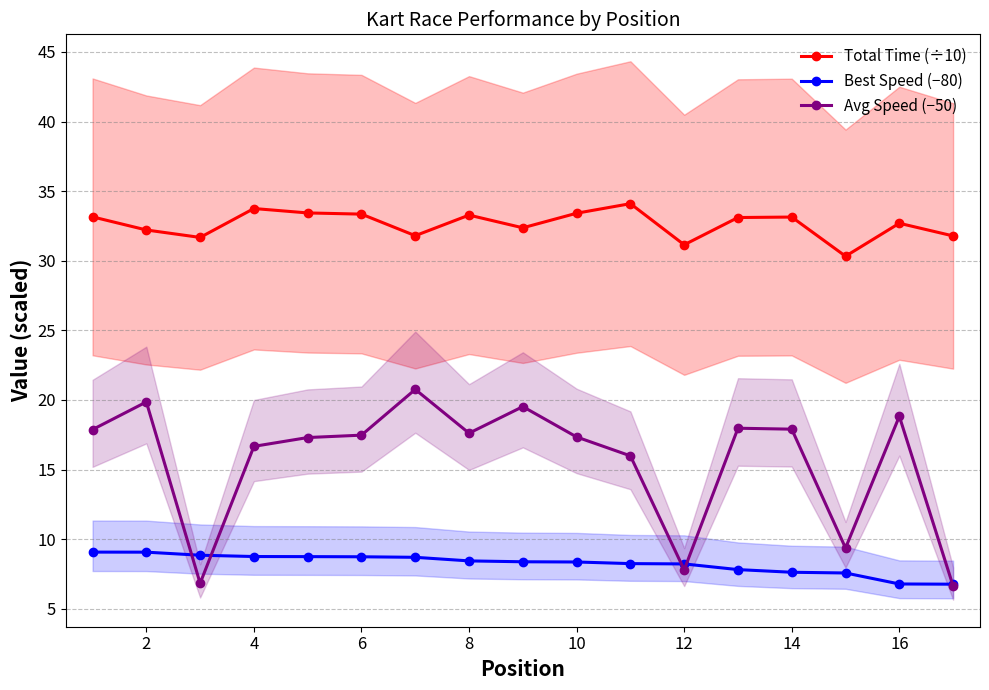

What are all the series names shown in the legend?

Total Time (÷10), Best Speed (−80), Avg Speed (−50)